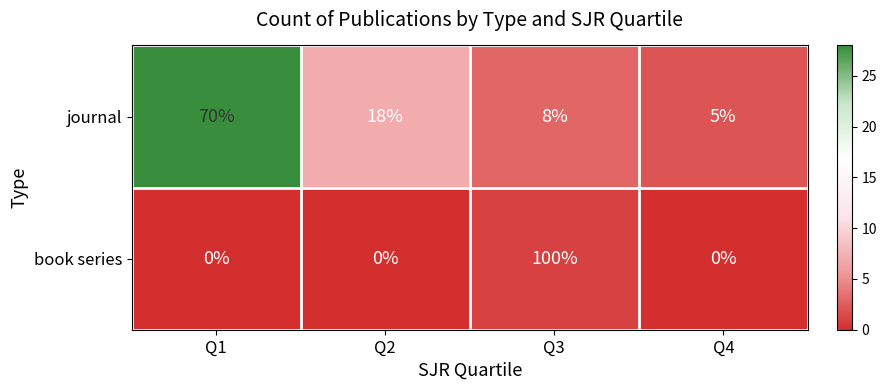

Which series changed the most between Q2 and Q4?

journal